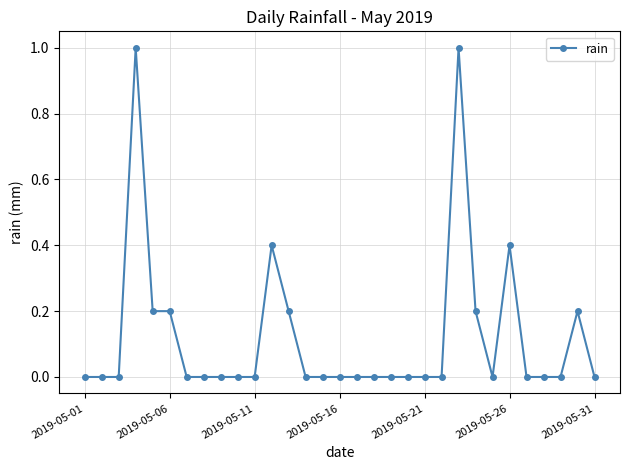

What is the sum of all values?

3.8